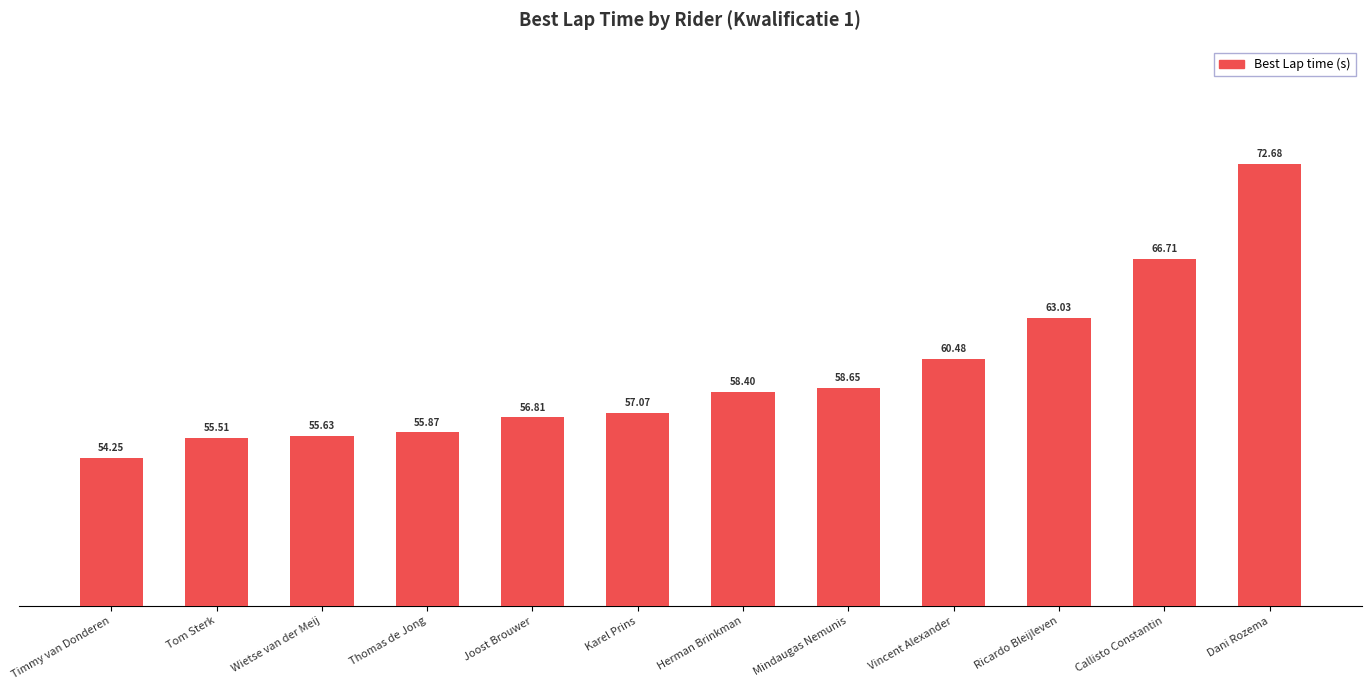

The value at Karel Prins is 14.0. True or false?

False